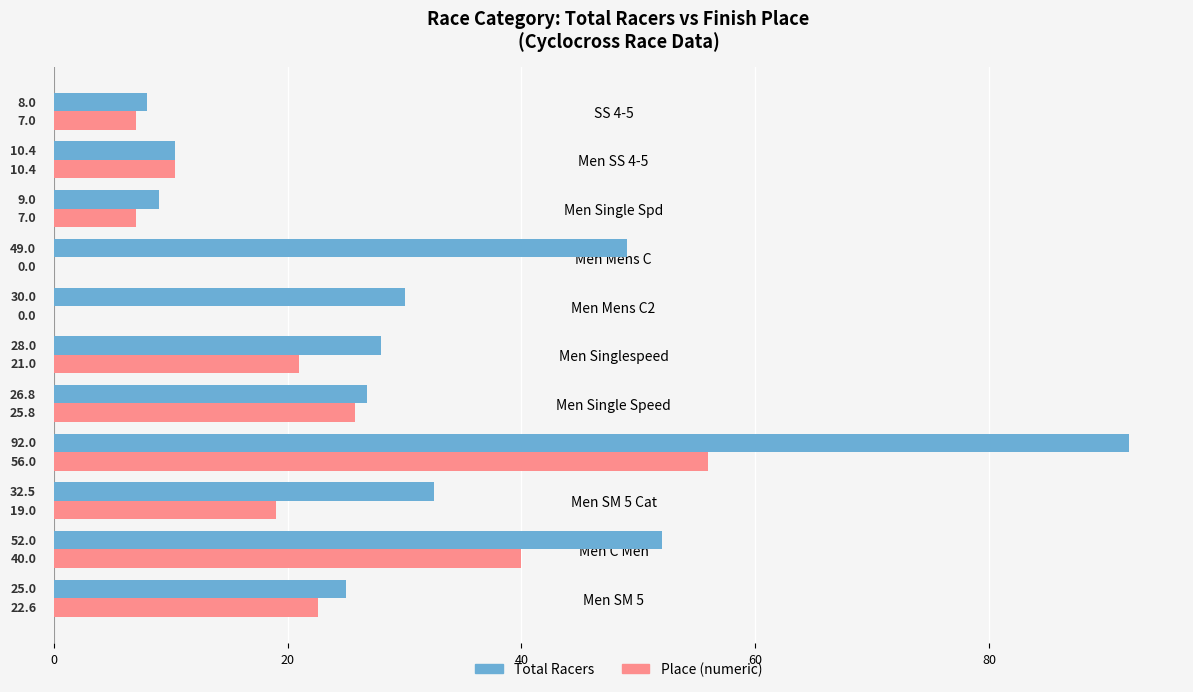

At which category is the sum across all series the highest?

Men SM 4-5